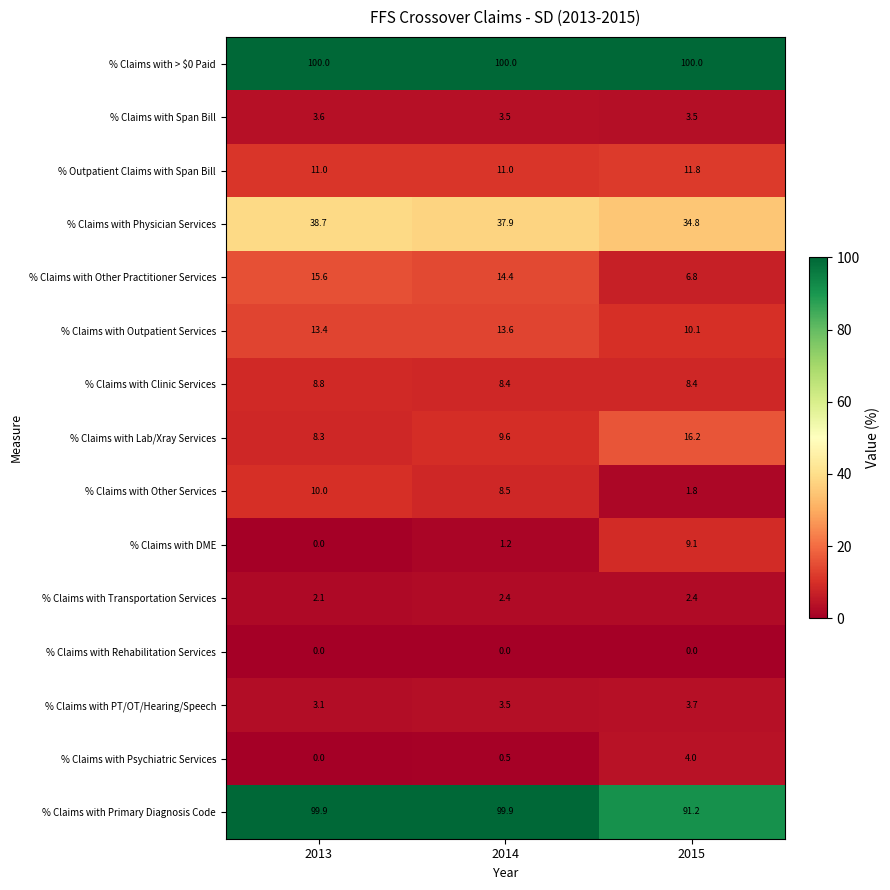

What is the sum of the % Claims with DME values at 2013 and 2015?

9.1